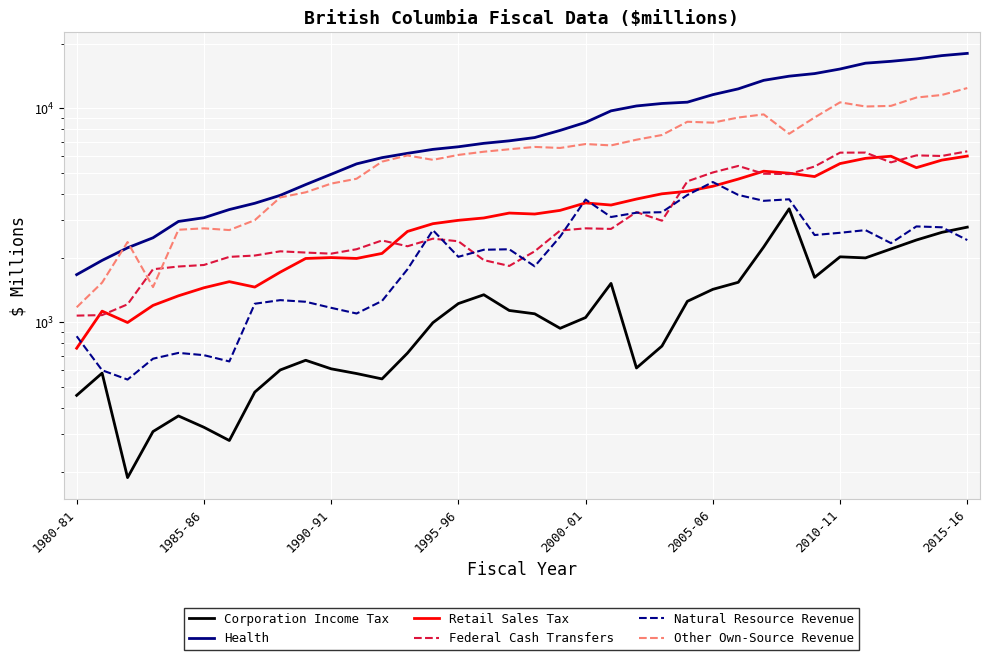

Reading right to left, what are all the values shown in this chart?

Corporation Income Tax: 2787.0	2635.0	2427.0	2204.3	2002.3	2025.6	1624.5	3394.1	2252.6	1540.4	1427.9	1255.5	775.7	613.0	1522.0	1054.6	939.1	1097.7	1137.7	1347.3	1225.2	997.8	719.4	545.0	577.4	607.5	666.0	600.0	473.0	281.0	324.0	366.0	309.5	188.6	580.0	456.6
Health: 18057.0	17629.0	17012.0	16580.0	16251.0	15263.0	14530.9	14131.0	13513.3	12329.2	11582.5	10685.2	10535.1	10258.0	9733.0	8597.0	7888.0	7304.0	7050.0	6864.0	6614.0	6432.0	6164.0	5884.0	5503.0	4920.0	4405.0	3924.0	3603.0	3368.0	3084.0	2963.0	2485.9	2232.3	1949.3	1672.4
Retail Sales Tax: 5984.0	5730.0	5284.0	5974.9	5840.9	5520.9	4800.7	4978.7	5086.2	4673.3	4326.4	4099.5	3988.8	3770.0	3535.0	3616.6	3337.7	3209.2	3243.2	3076.4	2999.5	2892.5	2661.1	2101.2	1990.5	2009.6	1990.0	1718.0	1463.0	1551.0	1452.0	1332.0	1201.3	999.4	1129.5	758.0
Federal Cash Transfers: 6300.0	5992.0	6029.0	5592.4	6213.0	6210.0	5349.2	4930.8	4950.2	5383.3	5017.7	4561.6	2986.8	3276.4	2734.5	2751.5	2687.2	2149.6	1836.5	1954.9	2394.1	2462.5	2269.1	2415.5	2197.9	2095.9	2120.7	2149.2	2054.1	2024.5	1855.5	1825.0	1772.7	1215.6	1082.3	1076.5
Natural Resource Revenue: 2426.0	2783.0	2809.0	2347.5	2699.0	2623.0	2560.2	3760.5	3699.0	3941.5	4527.0	3937.6	3272.8	3255.0	3108.0	3750.3	2516.8	1829.5	2197.2	2185.5	2025.9	2698.7	1771.5	1260.3	1101.2	1170.7	1249.2	1271.4	1223.0	657.6	703.7	720.9	677.3	541.2	598.2	862.4
Other Own-Source Revenue: 12436.0	11546.0	11230.0	10267.1	10200.1	10667.1	9065.4	7607.4	9370.2	9060.0	8573.6	8656.6	7506.1	7136.6	6712.5	6812.3	6530.7	6602.9	6439.4	6271.6	6059.9	5747.3	6024.7	5637.9	4689.9	4451.2	4053.1	3836.4	3003.9	2700.9	2751.8	2710.1	1462.8	2374.8	1535.5	1177.2